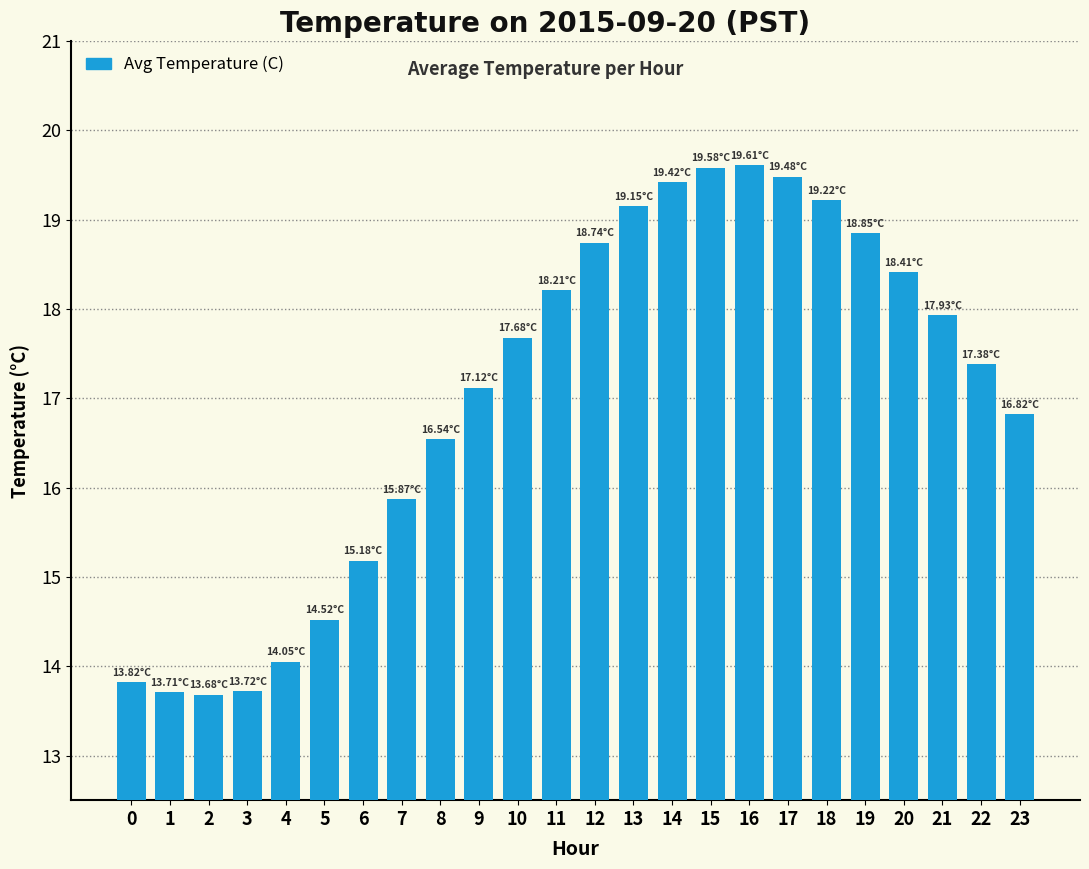

What is the sum of all values?

408.7